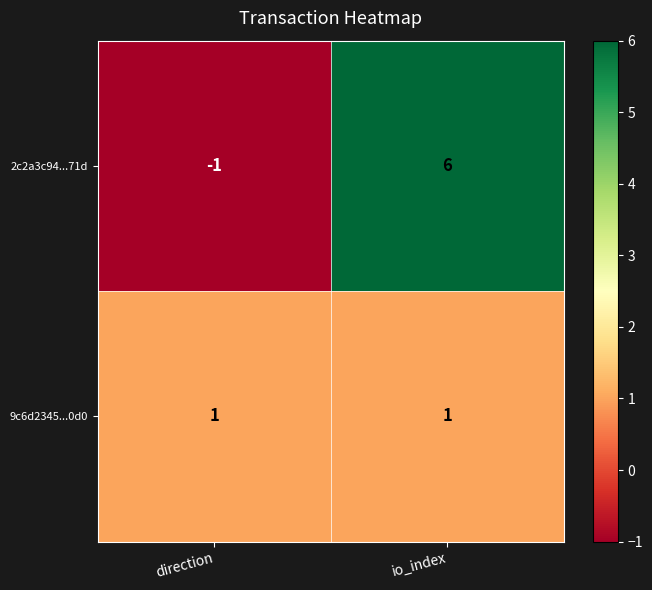

Reading left to right, transcribe all the data shown in this chart.

2c2a3c94...71d: -1	6
9c6d2345...0d0: 1	1